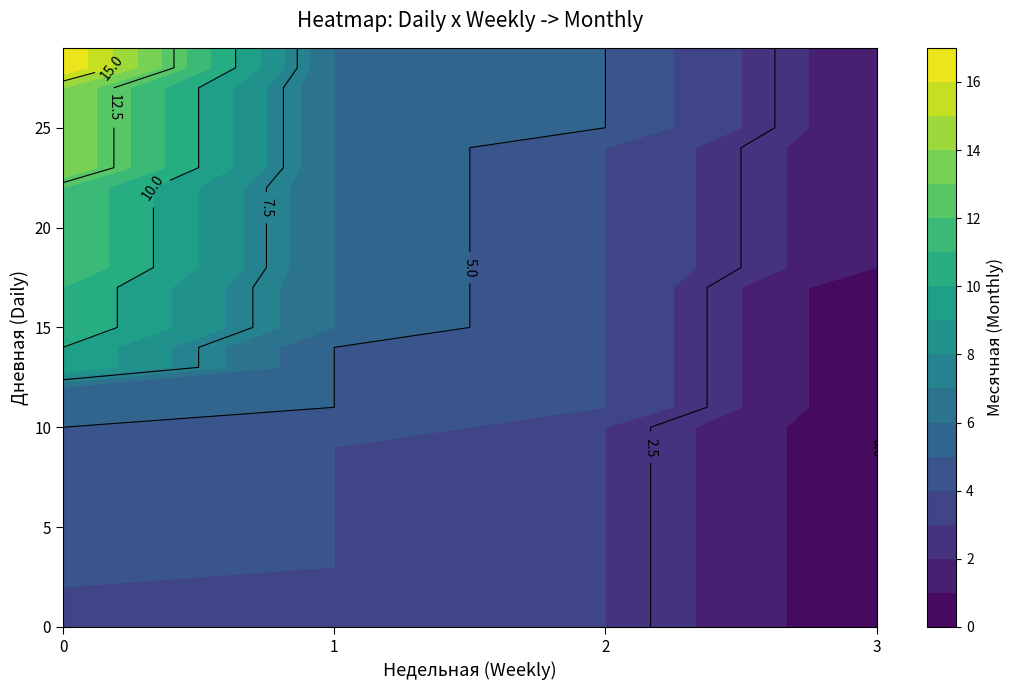

At which label does 0 reach its peak?

28